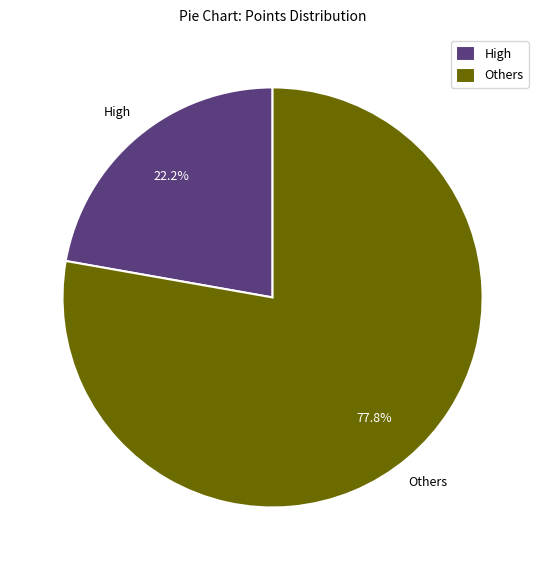

Does any single category account for the majority?

Yes